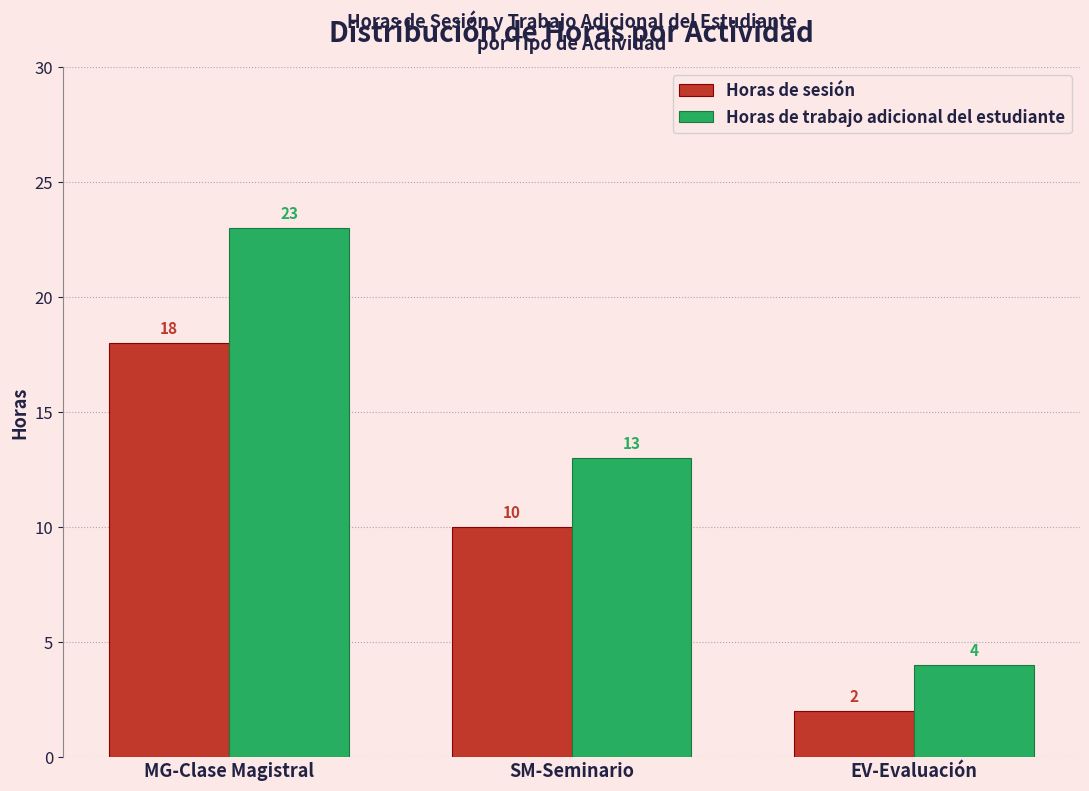

What is the difference between the maximum and second lowest values in the Horas de trabajo adicional del estudiante series?

10